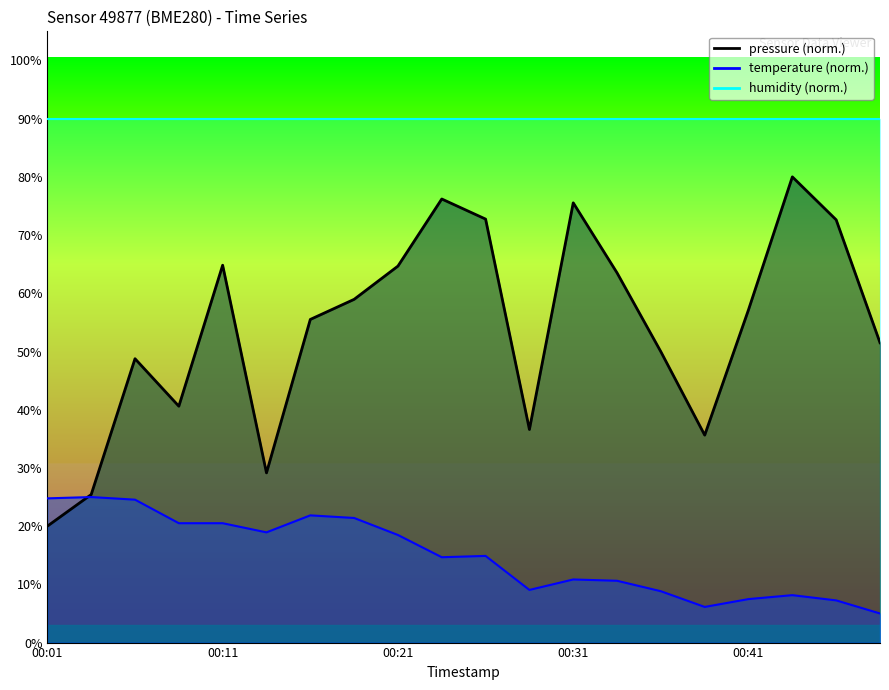

Where does the pressure series first go above 57?

00:11